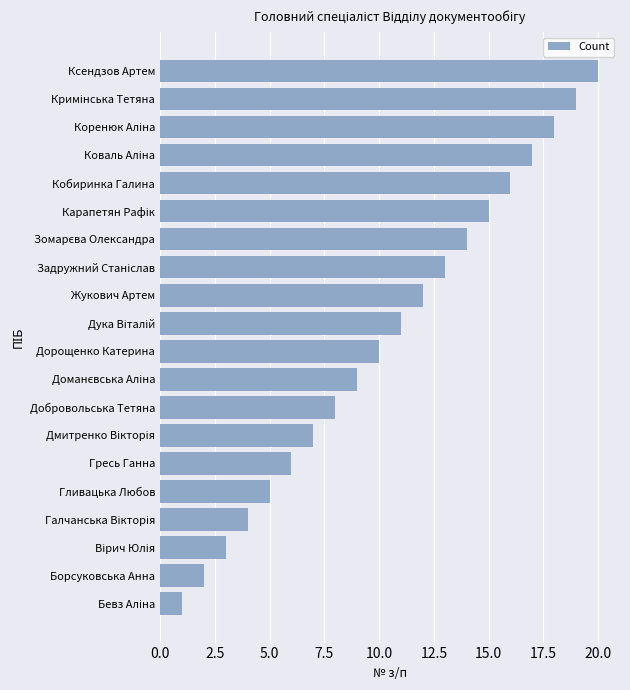

What is the smallest value displayed?

1